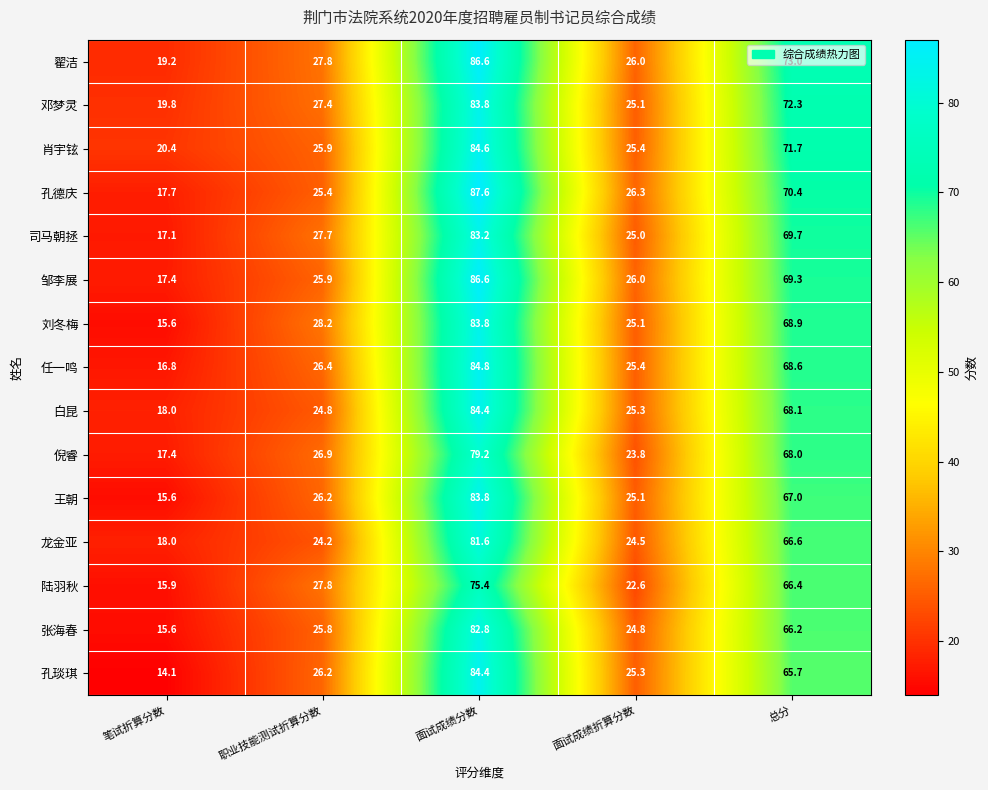

Rank the categories by 孔德庆 value from highest to lowest.

面试成绩分数, 总分, 面试成绩折算分数, 职业技能测试折算分数, 笔试折算分数